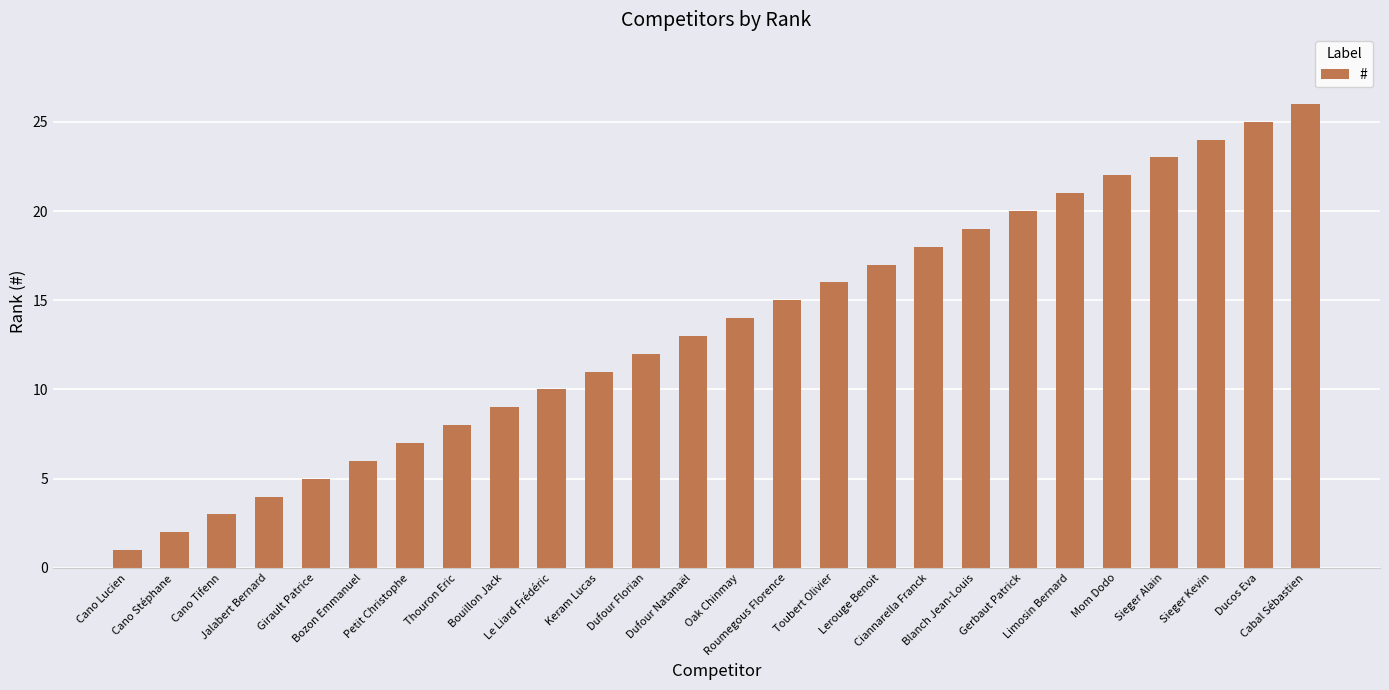

What position from the right is Dufour Florian?

15